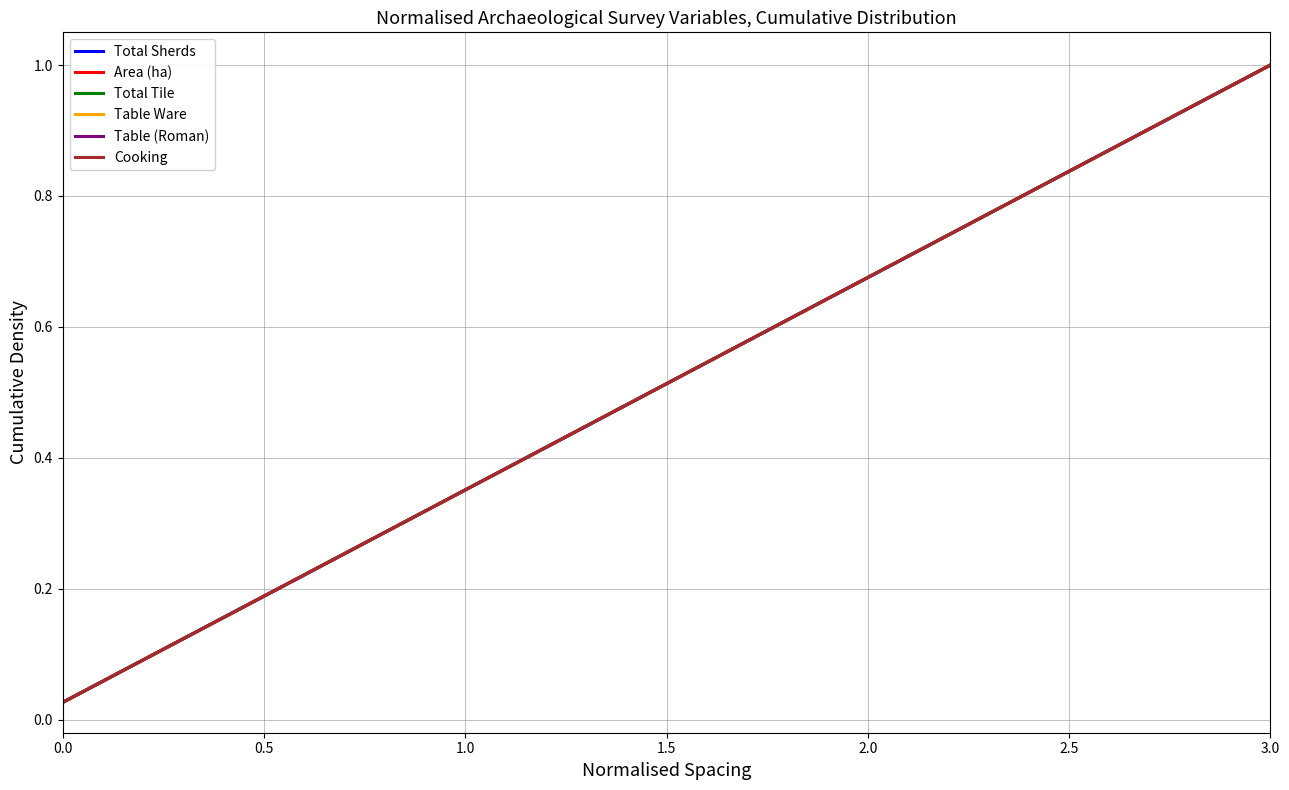

Which series has the largest total across all categories?

Total Sherds